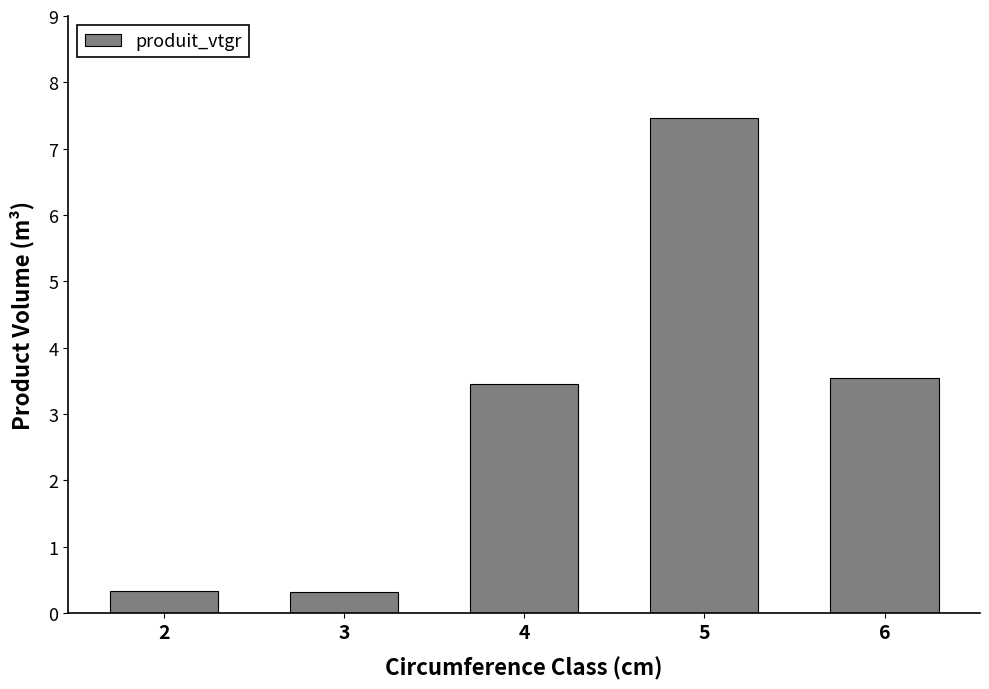

Does the chart contain any negative values?

No